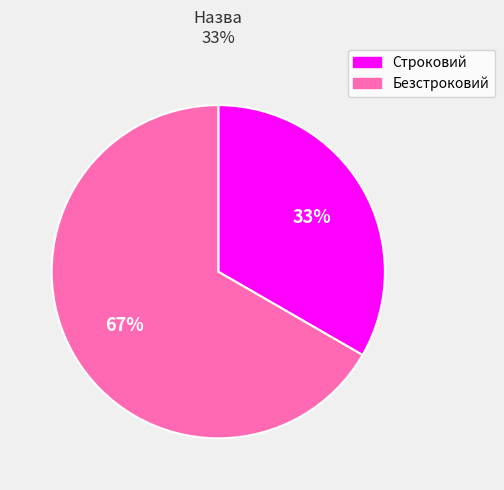

Do Безстроковий and Строковий together represent more than half of the pie?

Yes